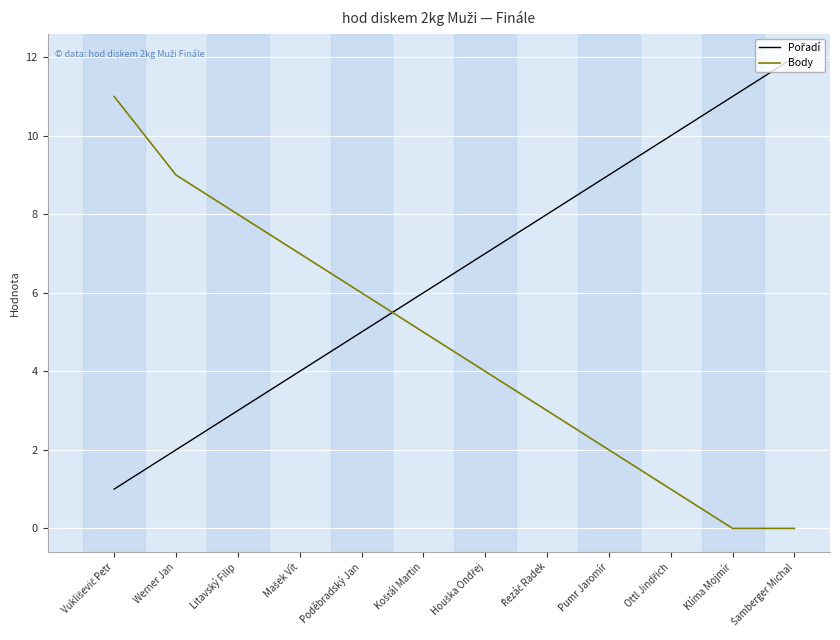

What is the maximum value for Body?

11